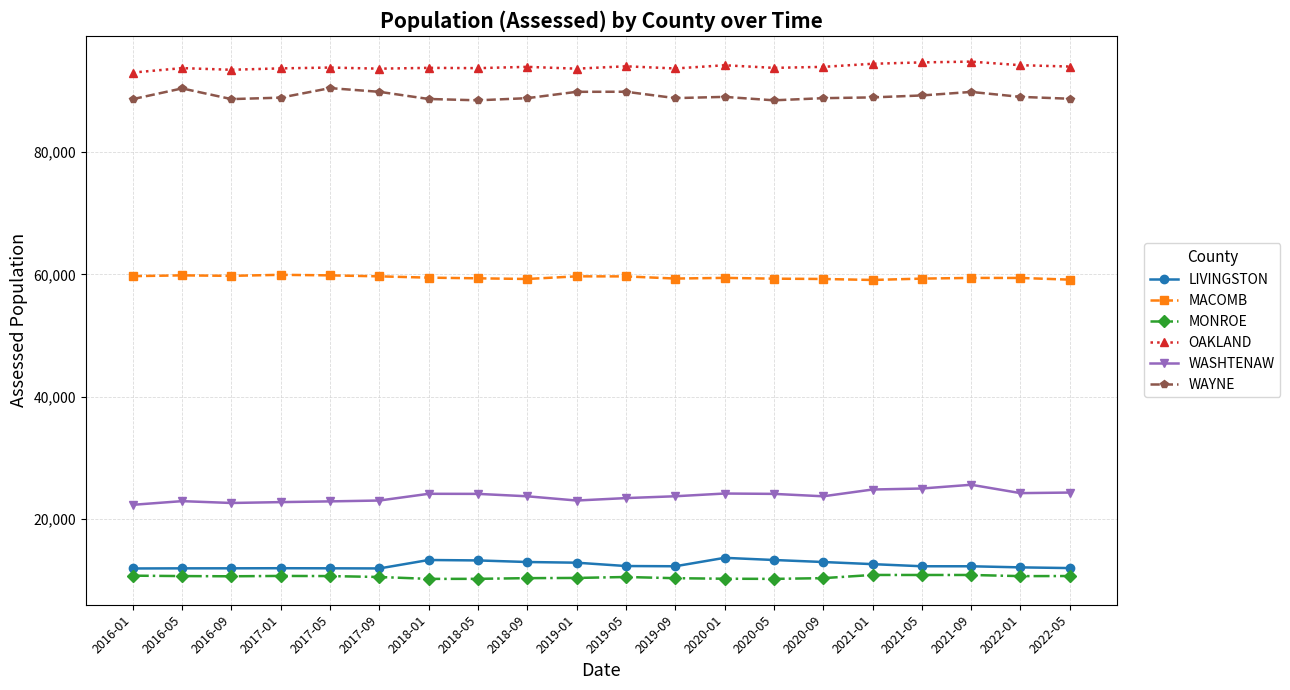

Count the number of categories in the chart.

20